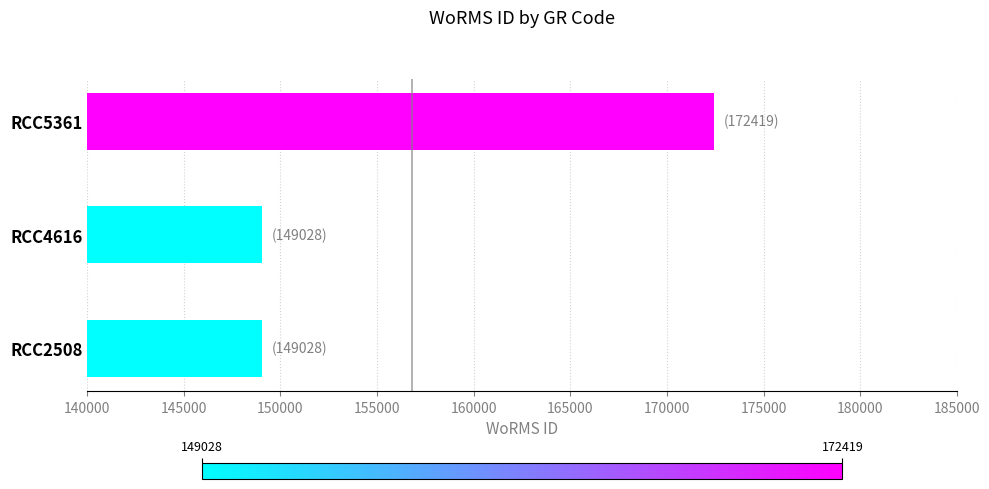

What is the ratio of the value at RCC4616 to the value at RCC2508?

1.0